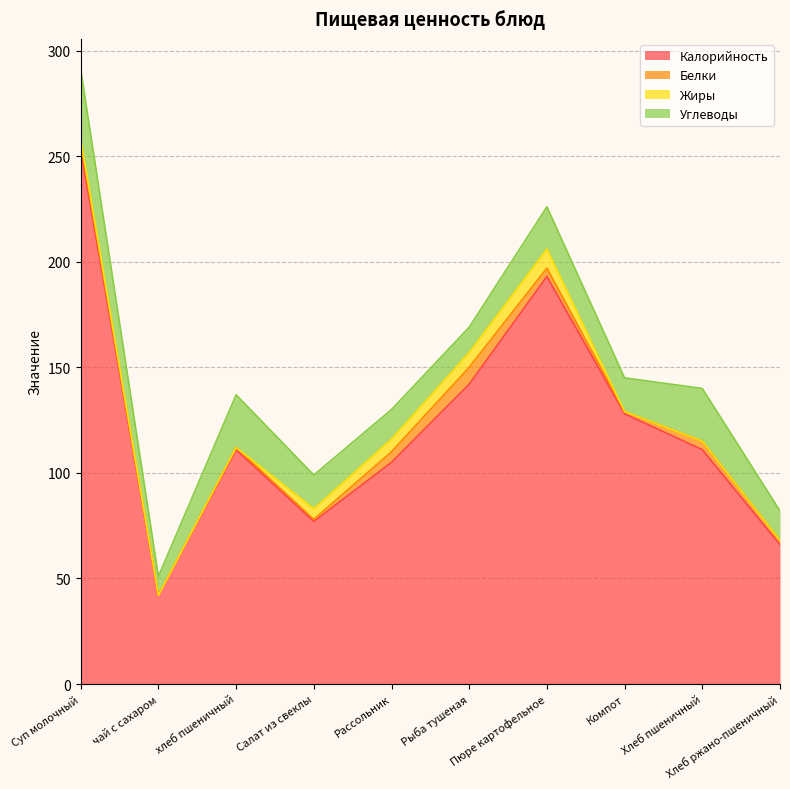

True or false: Углеводы and Жиры cross at least once.

False